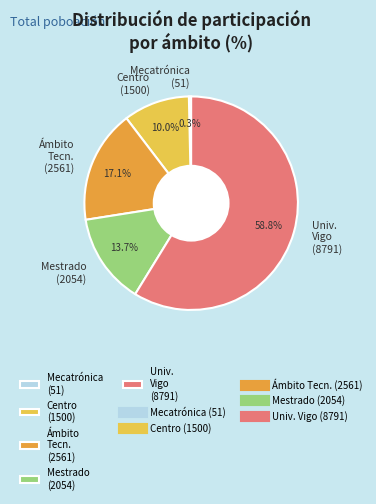

How many segments does this pie chart have?

5